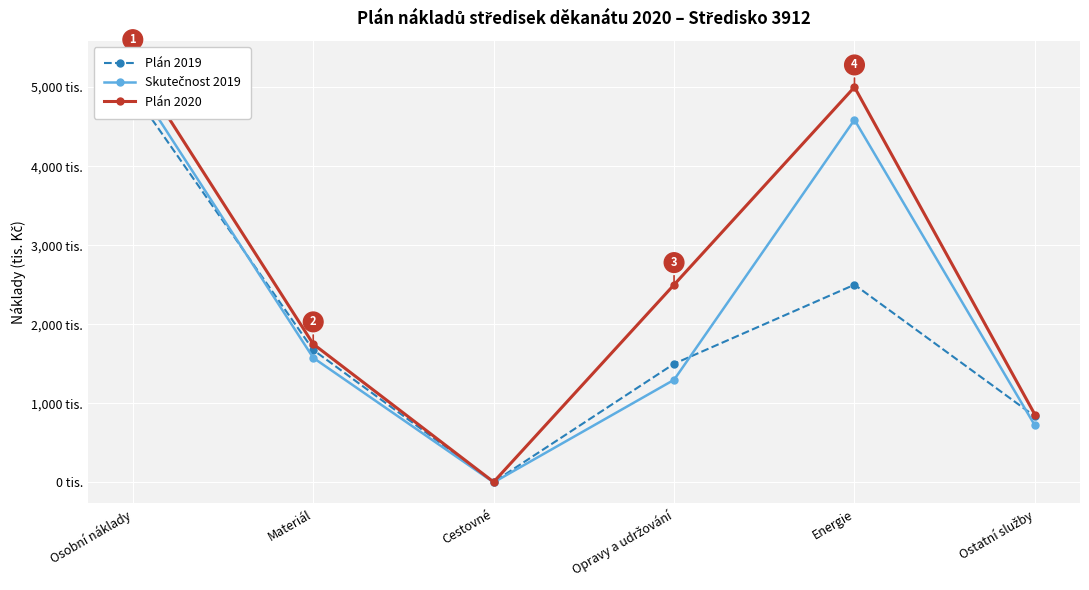

At how many categories does at least one series exceed 4929?

2